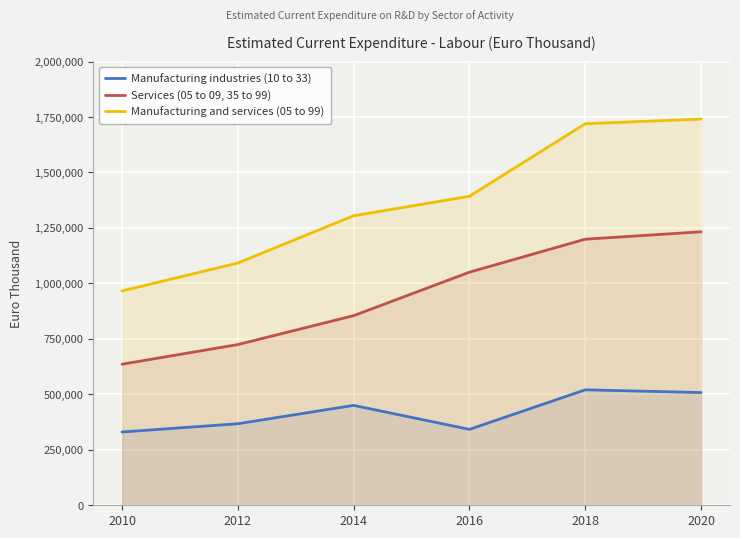

True or false: Manufacturing and services (05 to 99) has a value of 1719637 at 2018.

True